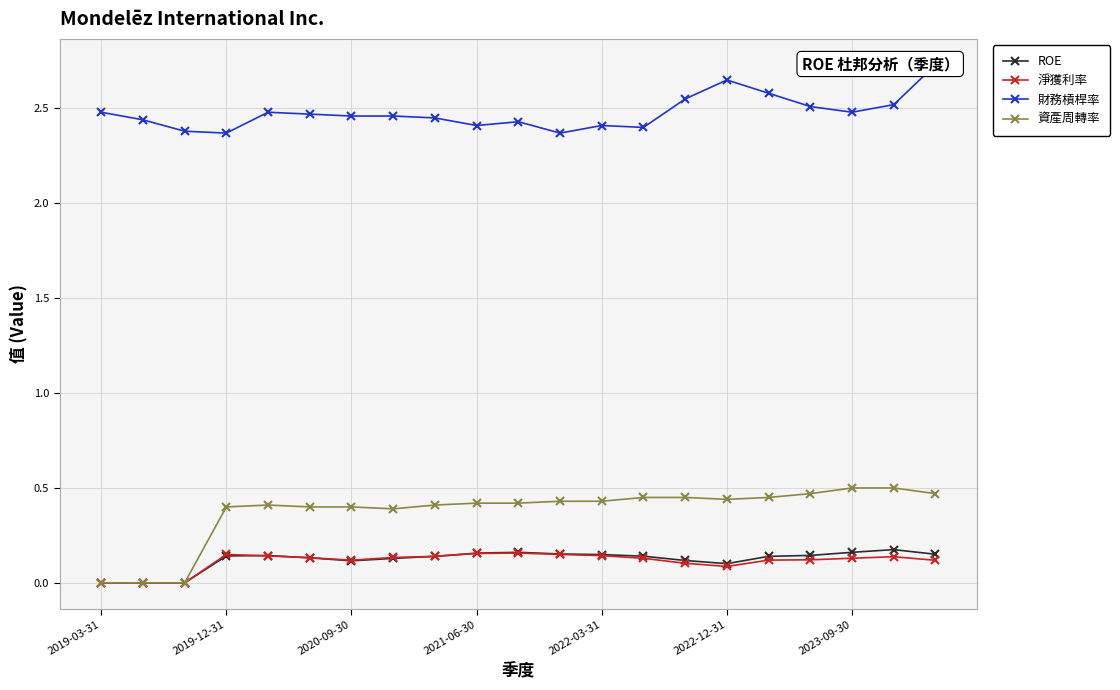

What is the difference between the maximum and minimum values in the 資產周轉率 series?

0.5